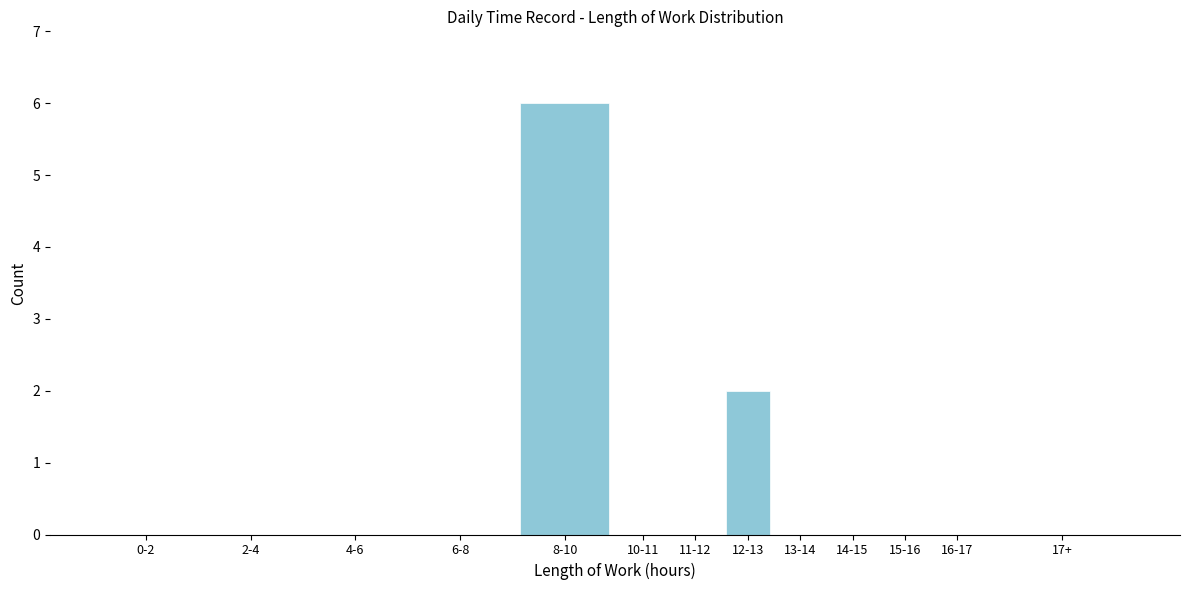

Reading left to right, extract all data points from this chart.

0-2=0	2-4=0	4-6=0	6-8=0	8-10=6	10-11=0	11-12=0	12-13=2	13-14=0	14-15=0	15-16=0	16-17=0	17+=0